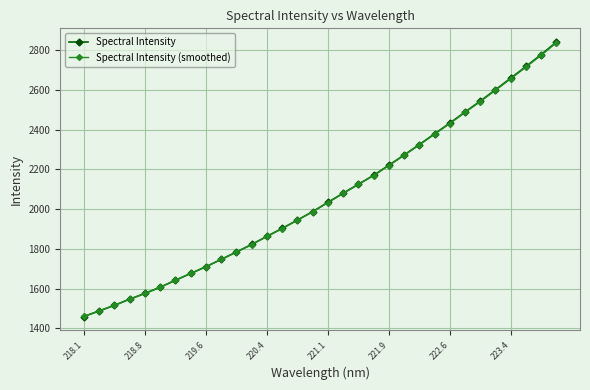

What is the difference between the maximum and second lowest values in the Spectral Intensity series?

1354.6